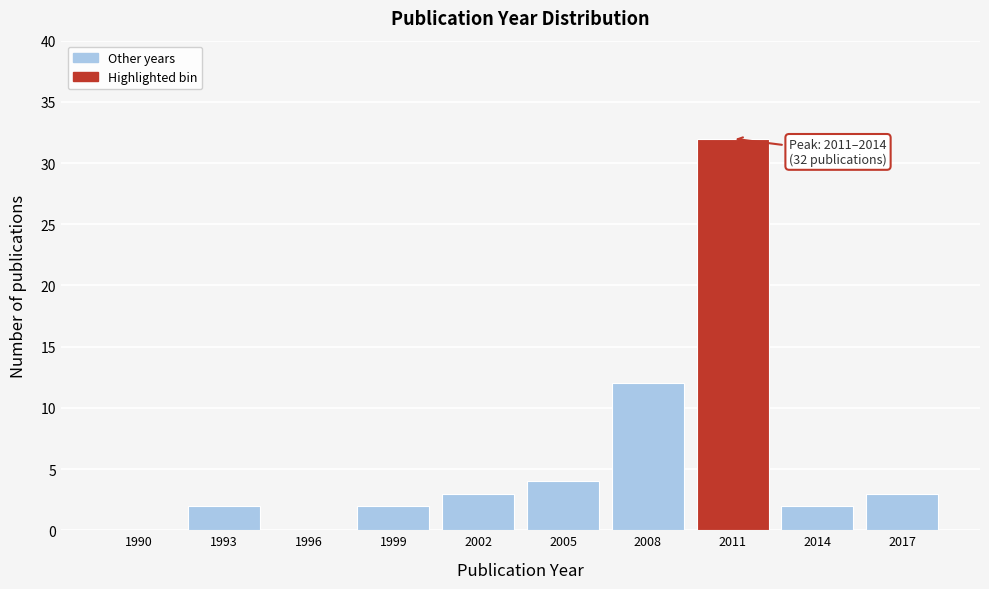

Reading left to right, list all the values displayed in this chart.

1990=0	1993=2	1996=0	1999=2	2002=3	2005=4	2008=12	2011=32	2014=2	2017=3